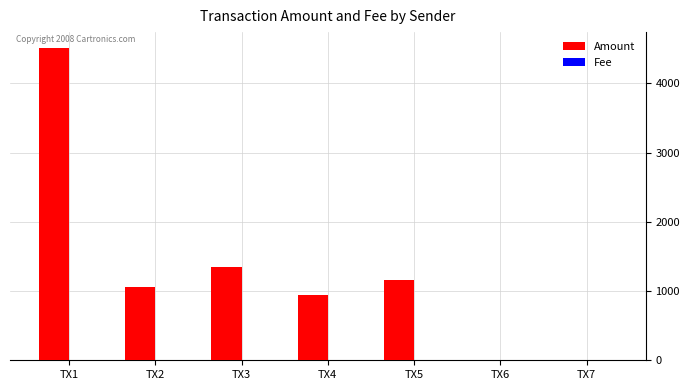

Which series has the largest total across all categories?

Amount